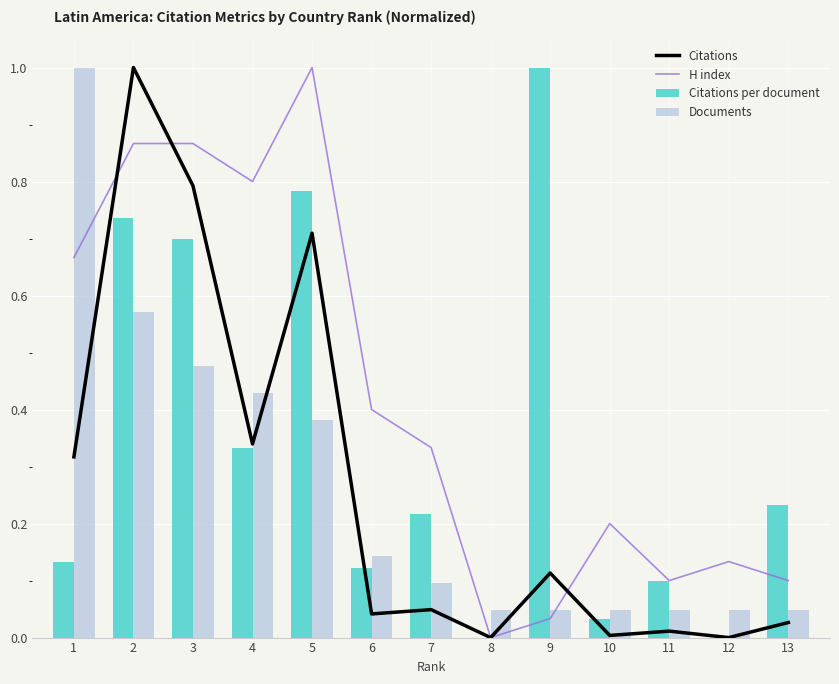

The H index series shows 0.0 at 13. True or false?

False